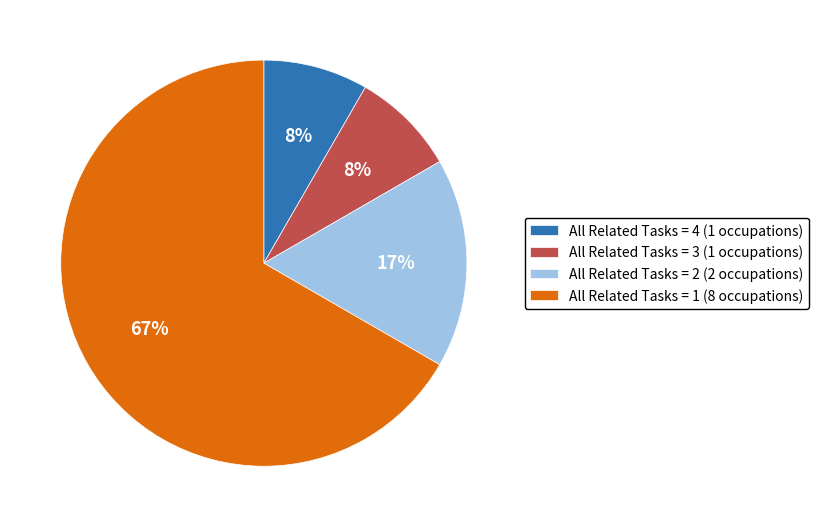

Is the sum of All Related Tasks = 1 (8 occupations) and All Related Tasks = 3 (1 occupations) greater than half?

Yes